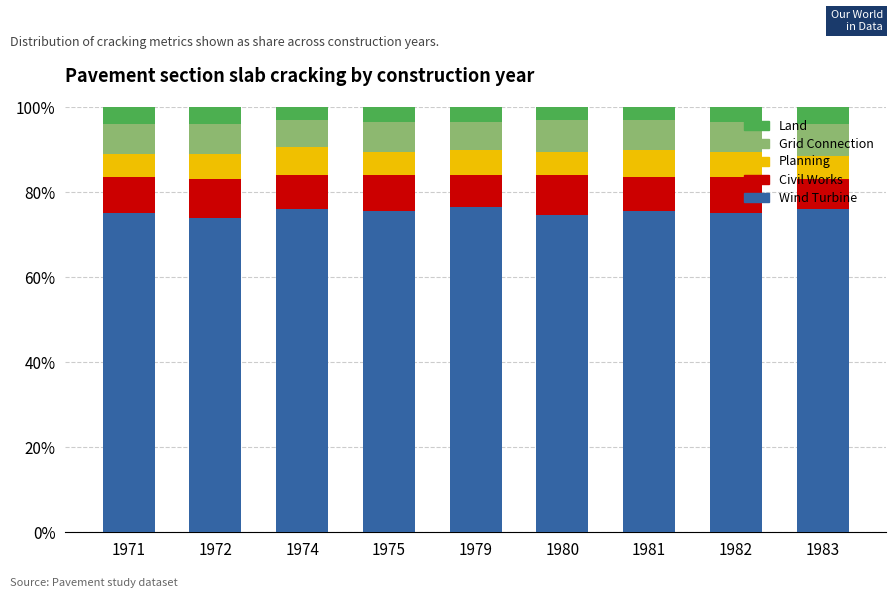

How many bars are there in total?

9